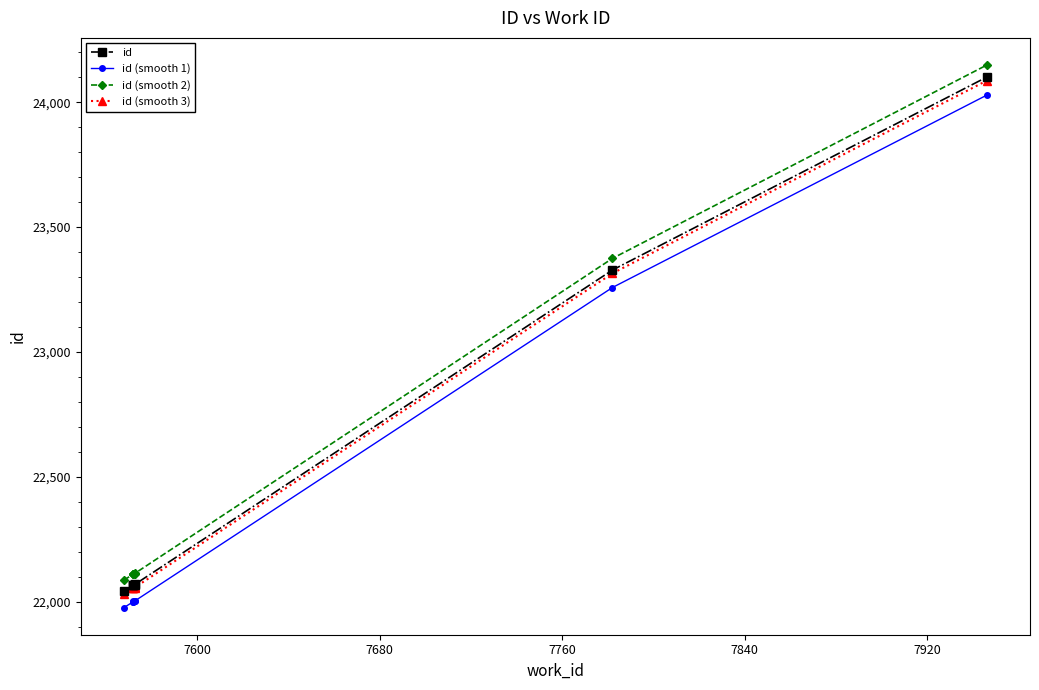

The value of id (smooth 2) at 7600 is 11207.1. True or false?

False